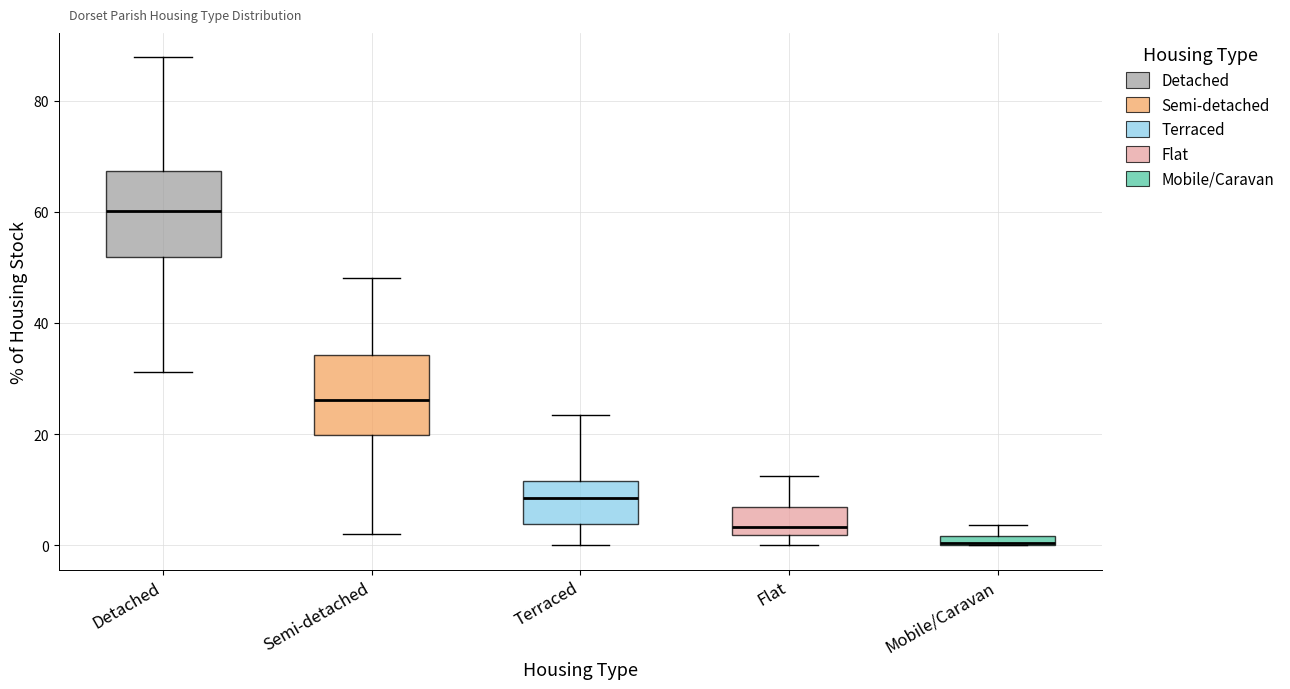

Where does the upper whisker of the box for Detached end on the y-axis? The values are not printed on the chart, so give them approximately, as read against the axis.

88